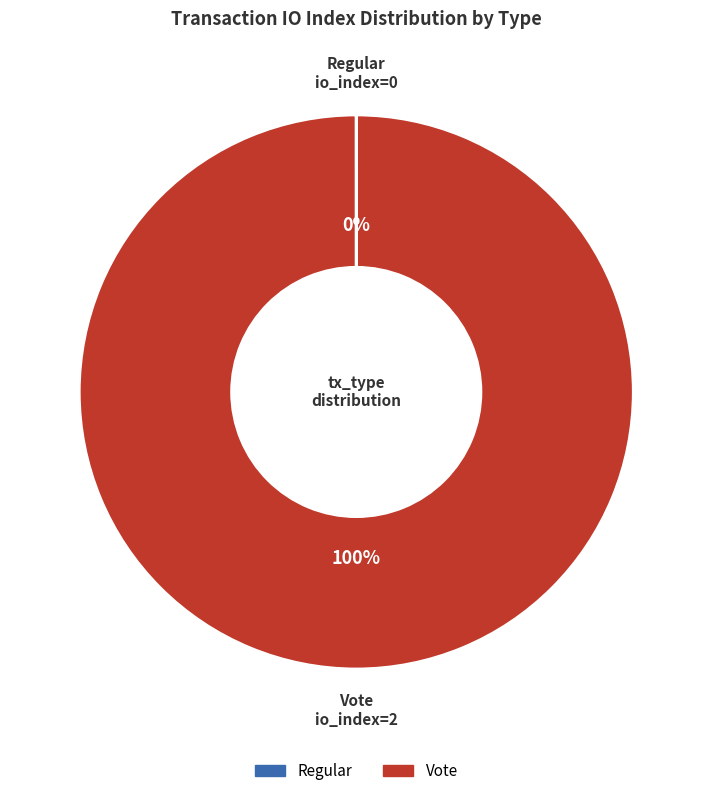

To the nearest percent, what is the difference between the largest and smallest slice percentages?

100%